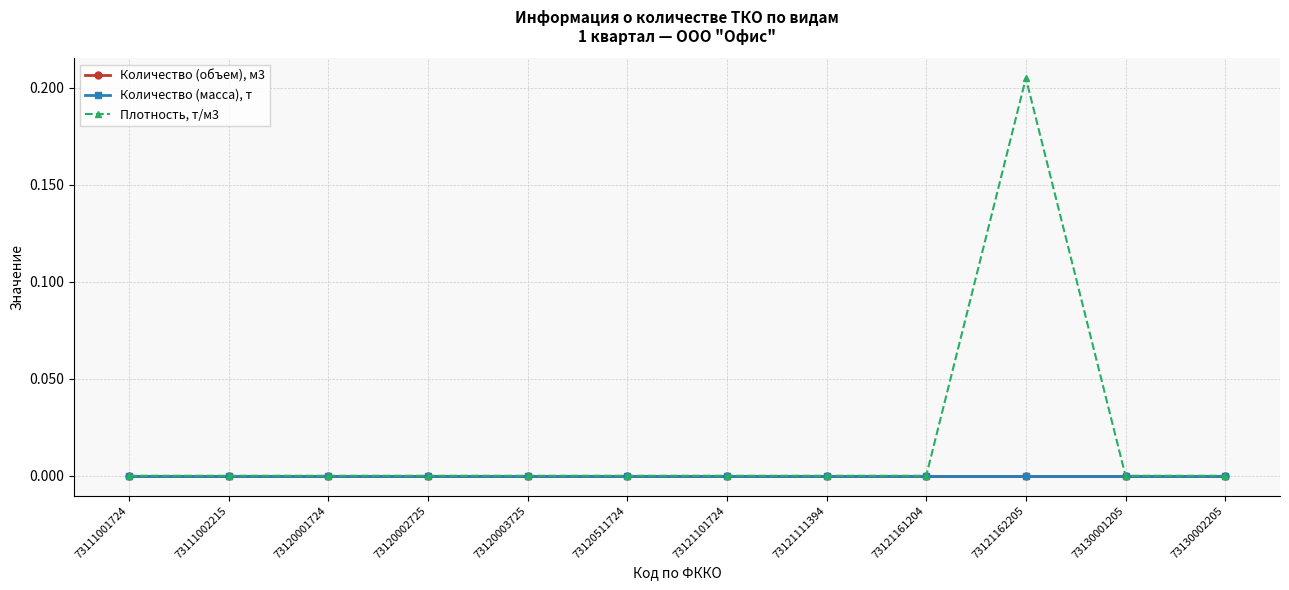

Which series has the largest total across all categories?

Плотность, т/м3